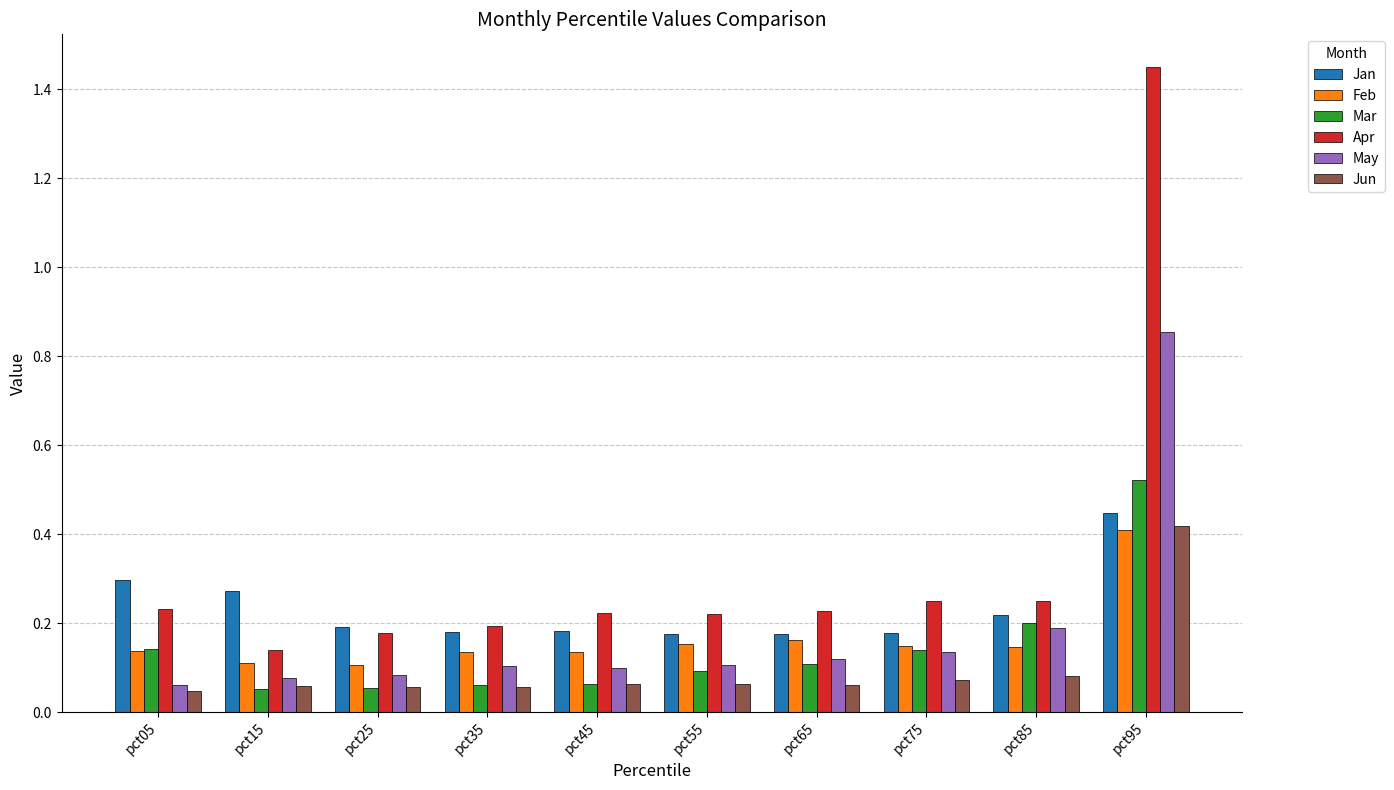

What is the sum of all May values?

1.8